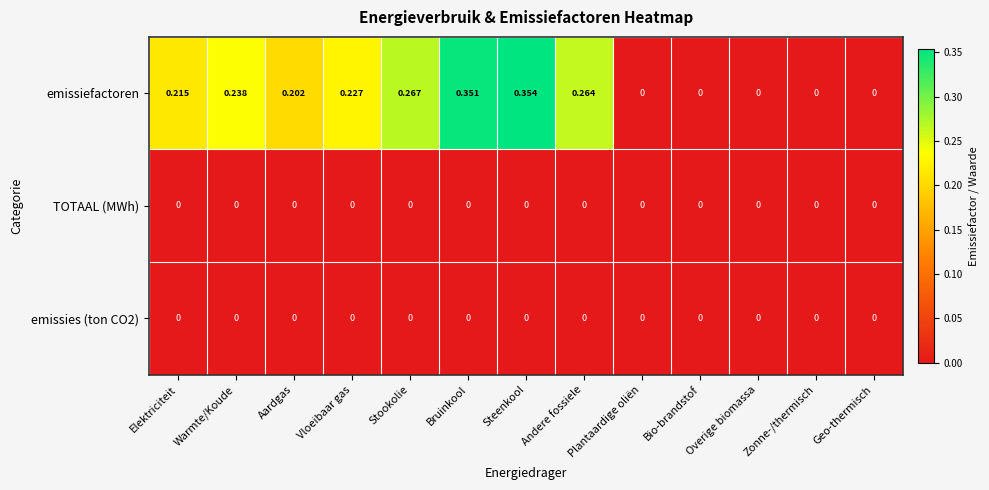

Which category has the highest value across all series?

Steenkool